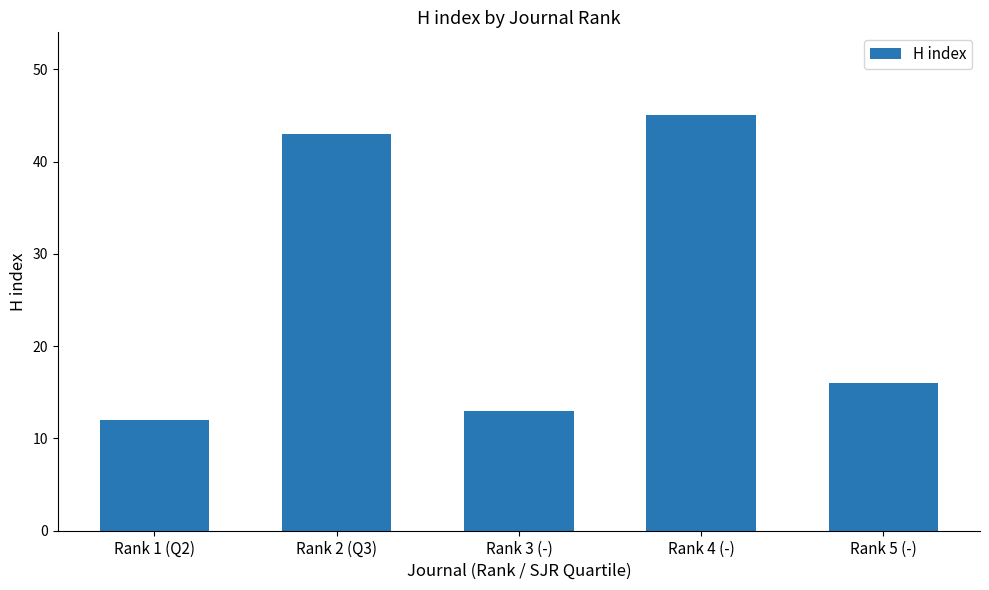

List the labels in order of value, largest first.

Rank 4 (-), Rank 2 (Q3), Rank 5 (-), Rank 3 (-), Rank 1 (Q2)